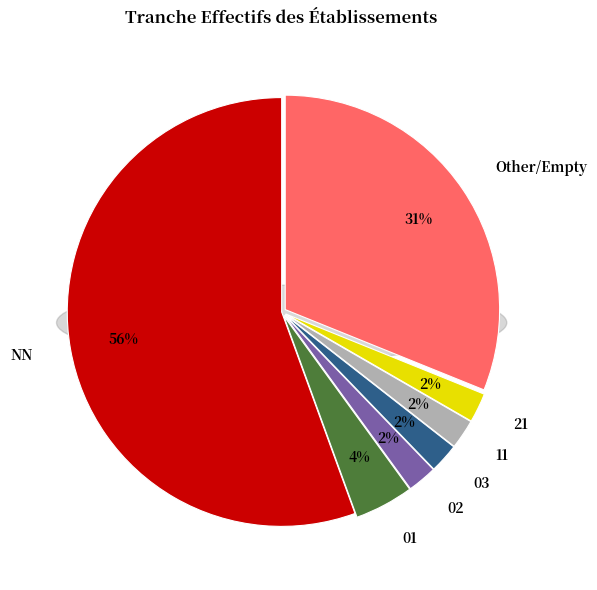

Is there any slice that represents more than half of the pie?

Yes